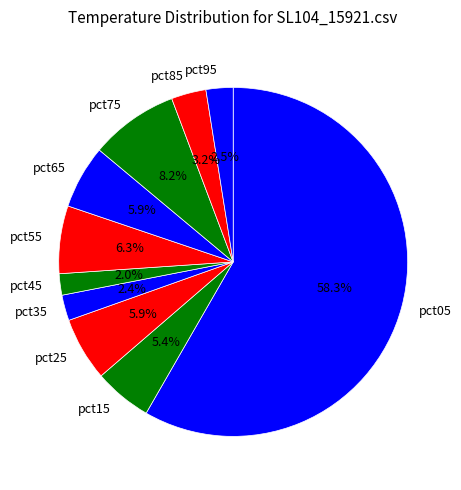

What is the largest slice in the pie chart?

pct05